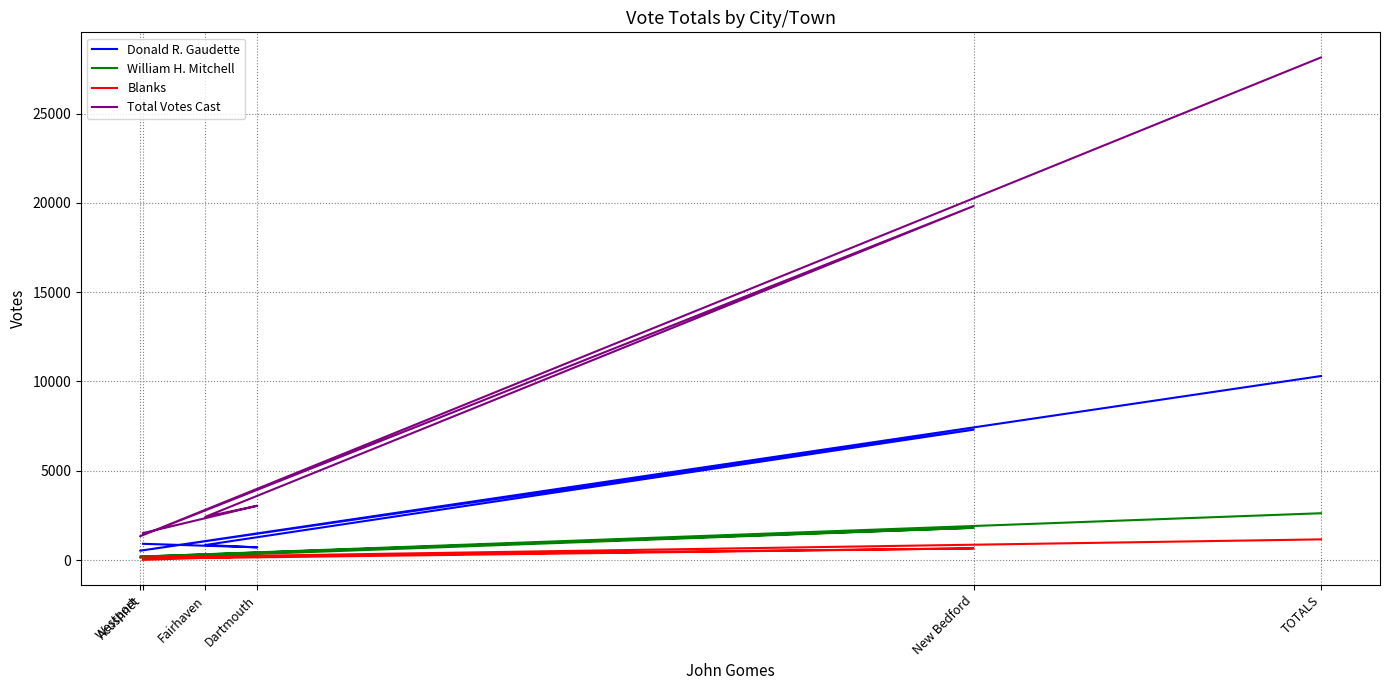

Between Fairhaven and Dartmouth, which is larger?

Fairhaven